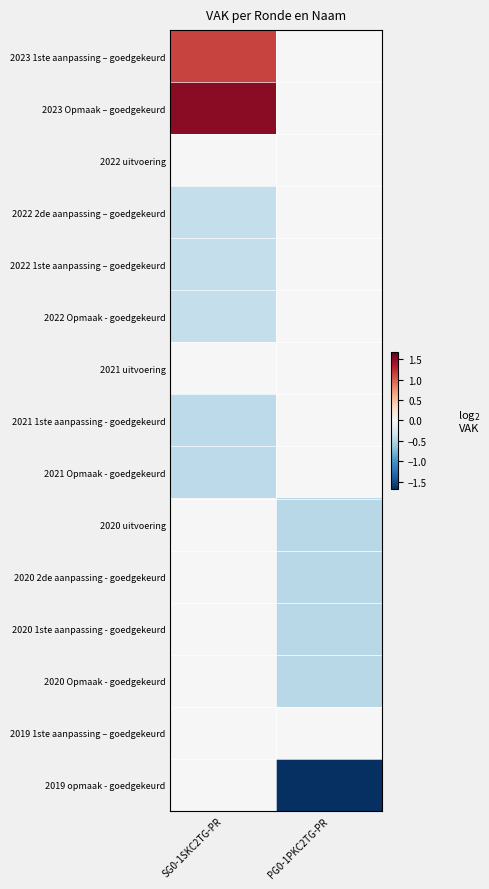

Rank the series by their maximum value, from highest to lowest.

2023 Opmaak – goedgekeurd, 2023 1ste aanpassing – goedgekeurd, 2022 uitvoering, 2022 2de aanpassing – goedgekeurd, 2022 1ste aanpassing – goedgekeurd, 2022 Opmaak - goedgekeurd, 2021 uitvoering, 2021 1ste aanpassing - goedgekeurd, 2021 Opmaak - goedgekeurd, 2020 uitvoering, 2020 2de aanpassing - goedgekeurd, 2020 1ste aanpassing - goedgekeurd, 2020 Opmaak - goedgekeurd, 2019 1ste aanpassing – goedgekeurd, 2019 opmaak - goedgekeurd